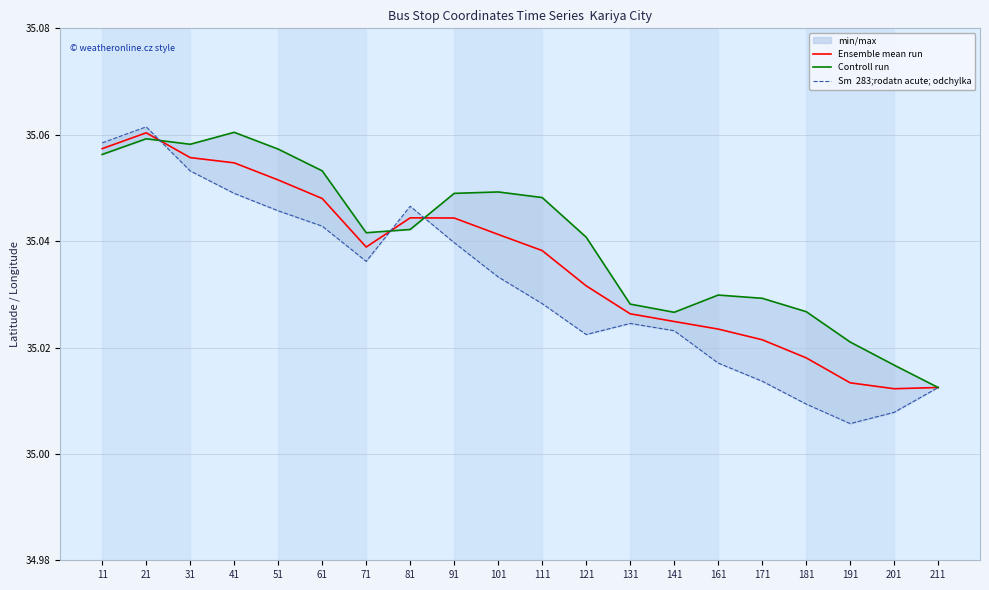

How many intersections are there between Controll run and Sm  283;rodatn acute; odchylka?

4